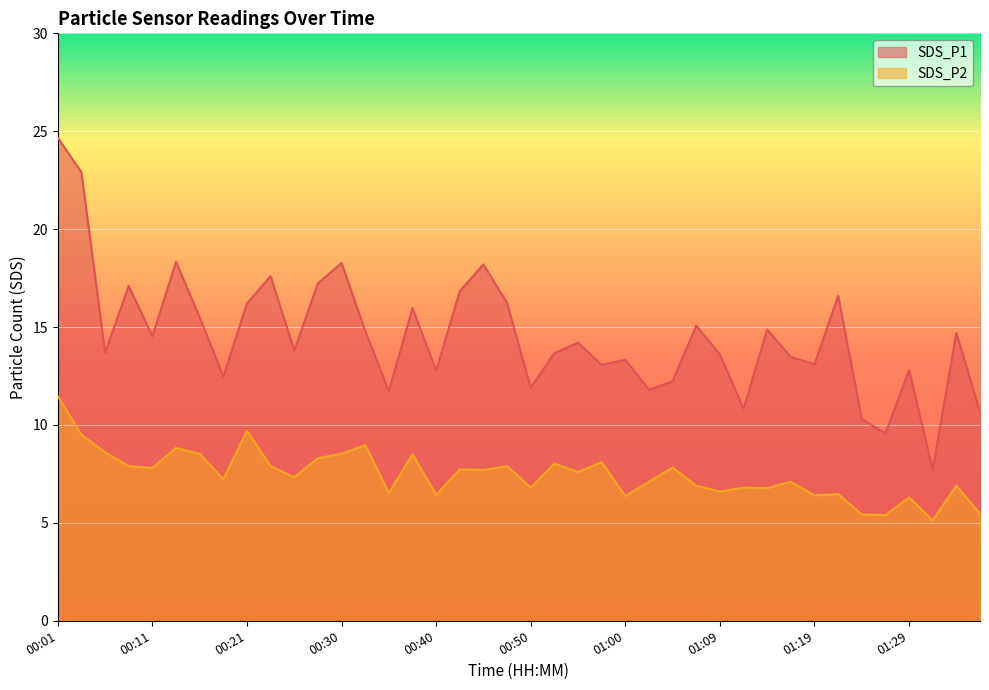

Where does the SDS_P2 series first go above 7?

00:01